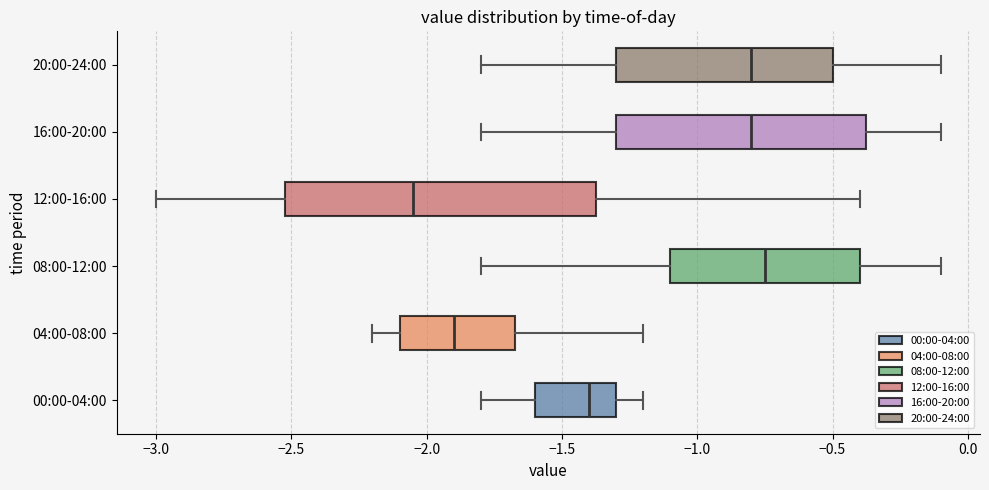

Which box is the widest, from its left edge to its right edge?

12:00-16:00